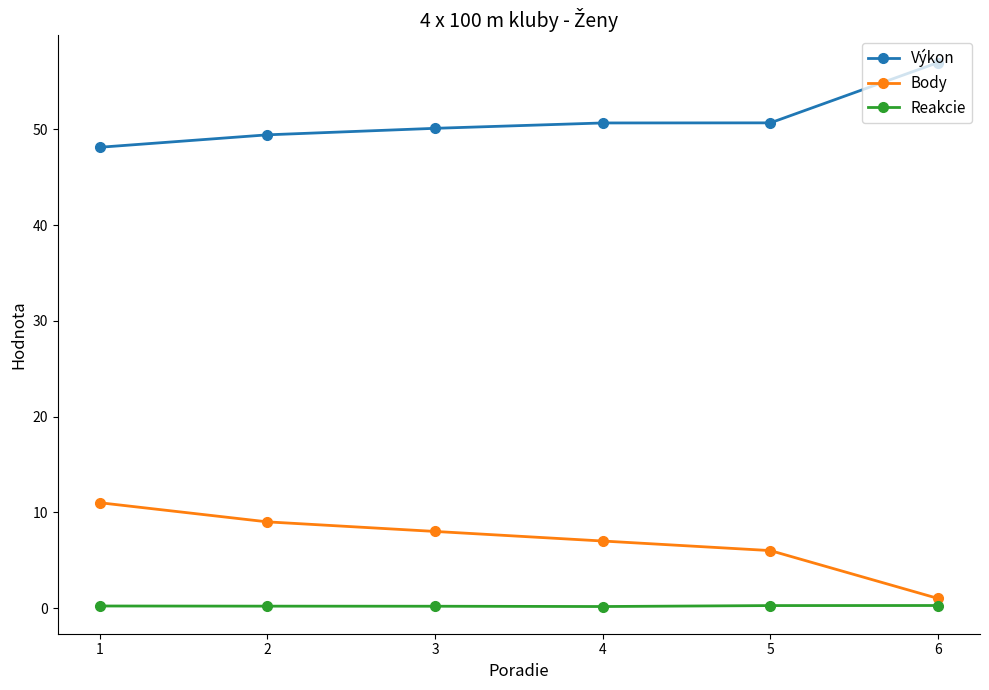

At how many categories does at least one series exceed 23?

6